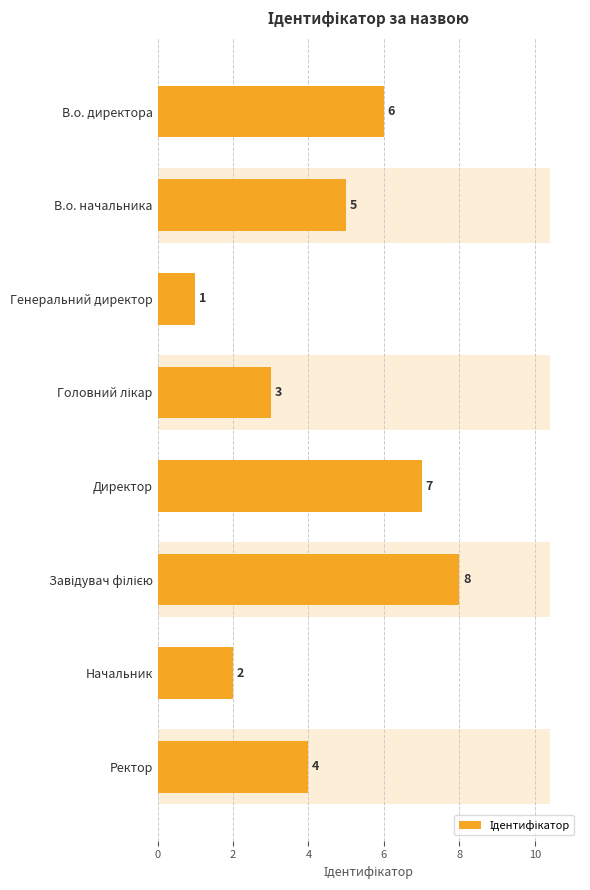

How many categories are shown in the chart?

8